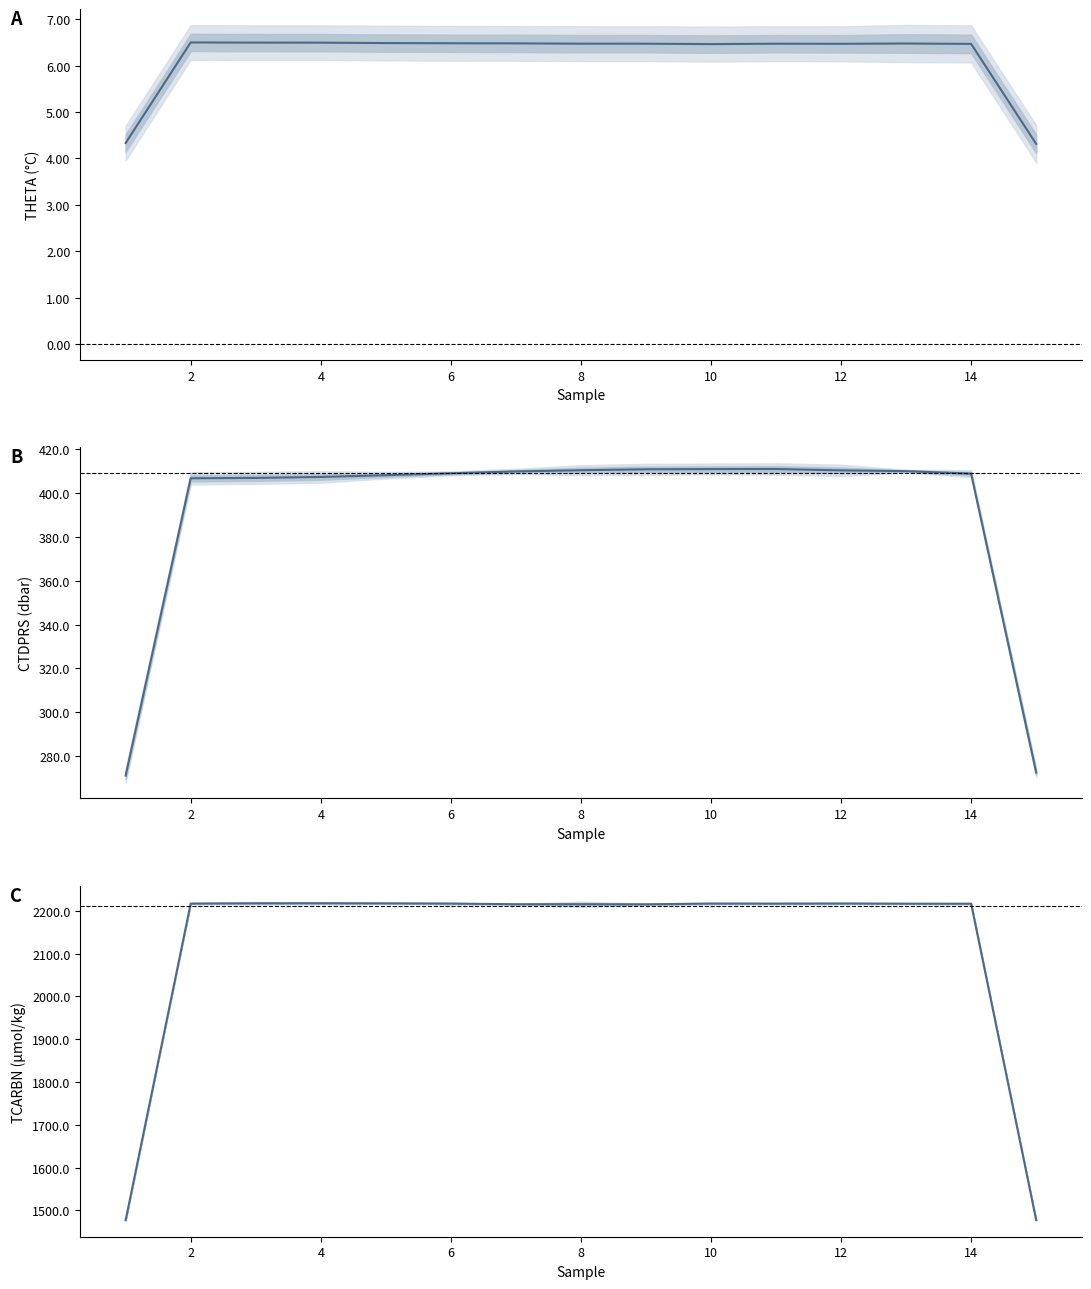

What is the maximum value for THETA?

6.5